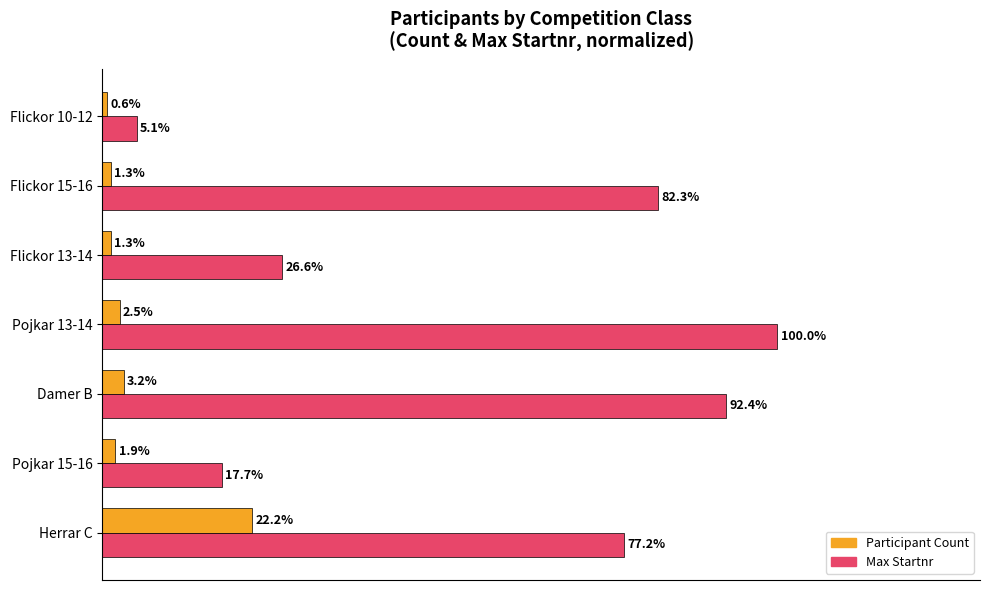

At which category is the sum across all series the highest?

Pojkar 13-14